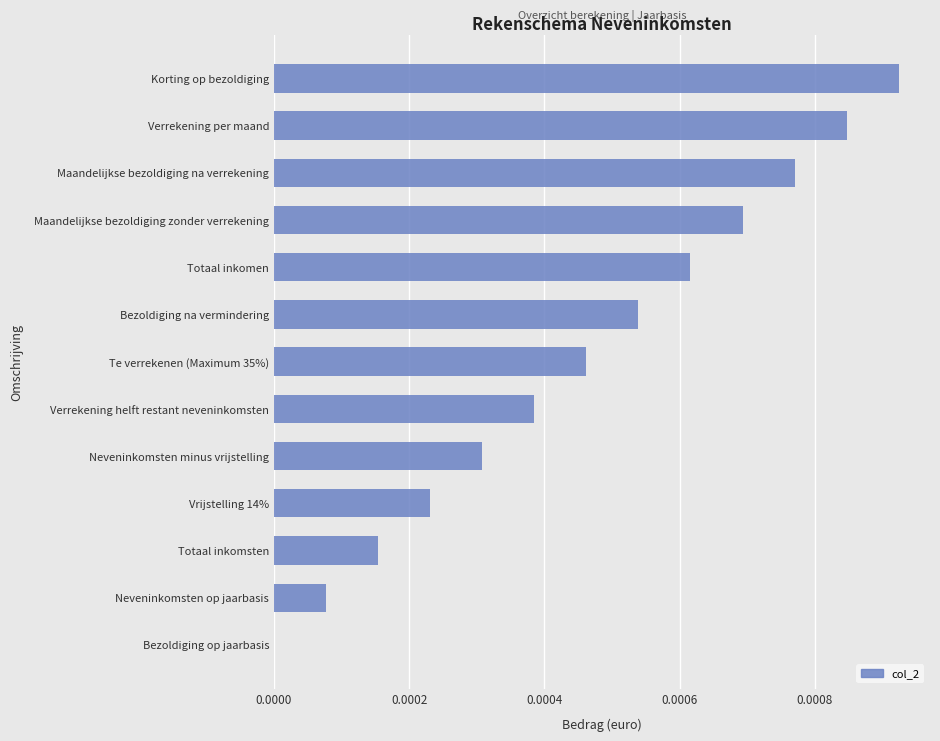

True or false: the data shows 0.0 at Totaal inkomsten.

True